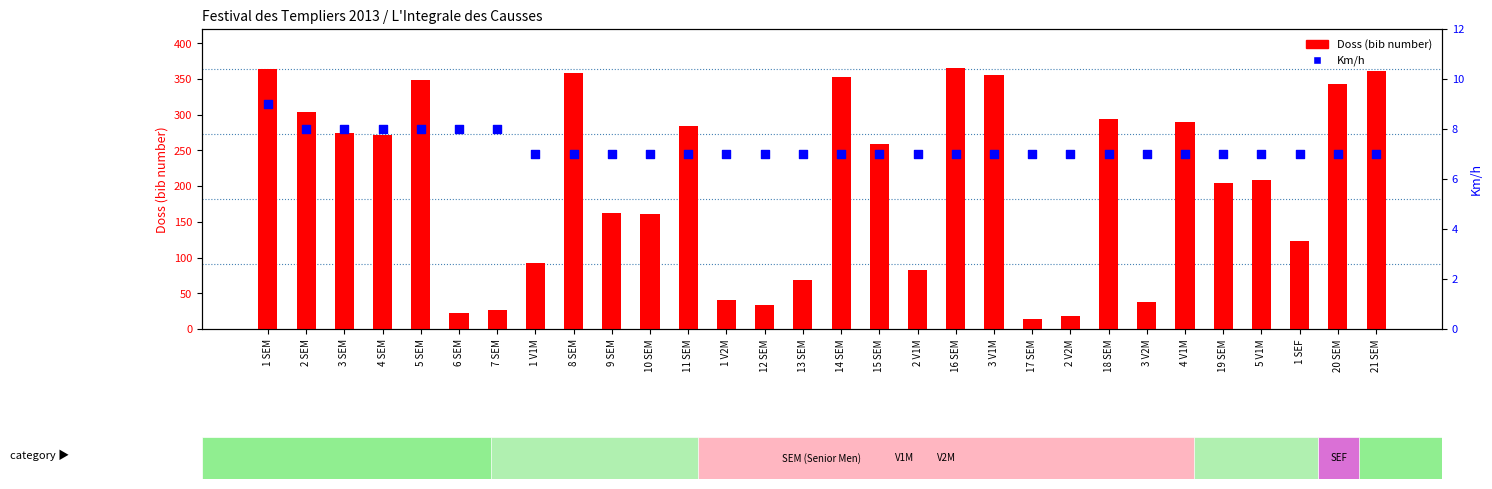

Which series has the largest total across all categories?

Doss (bib number)